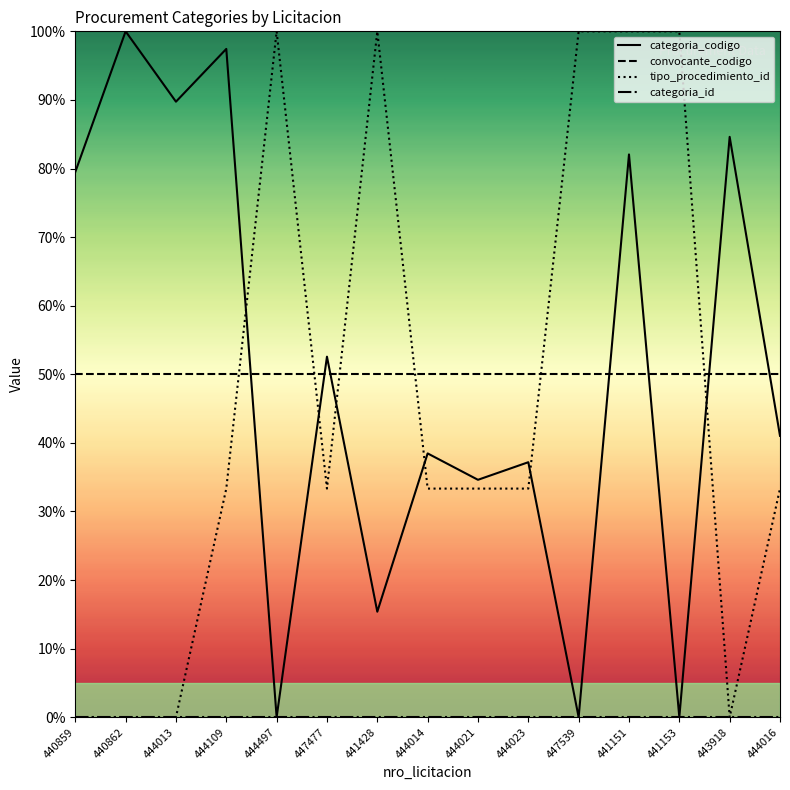

Reading left to right, what are all the values shown in this chart?

categoria_codigo: 440859=79.5	440862=100.0	444013=89.7	444109=97.4	444497=0.0	447477=52.6	441428=15.4	444014=38.5	444021=34.6	444023=37.2	447539=0.0	441151=82.1	441153=0.0	443918=84.6	444016=41.0
convocante_codigo: 440859=50.0	440862=50.0	444013=50.0	444109=50.0	444497=50.0	447477=50.0	441428=50.0	444014=50.0	444021=50.0	444023=50.0	447539=50.0	441151=50.0	441153=50.0	443918=50.0	444016=50.0
tipo_procedimiento_id: 440859=0.0	440862=0.0	444013=0.0	444109=33.3	444497=100.0	447477=33.3	441428=100.0	444014=33.3	444021=33.3	444023=33.3	447539=100.0	441151=100.0	441153=100.0	443918=0.0	444016=33.3
categoria_id: 440859=0.0	440862=0.0	444013=0.0	444109=0.0	444497=0.0	447477=0.0	441428=0.0	444014=0.0	444021=0.0	444023=0.0	447539=0.0	441151=0.0	441153=0.0	443918=0.0	444016=0.0